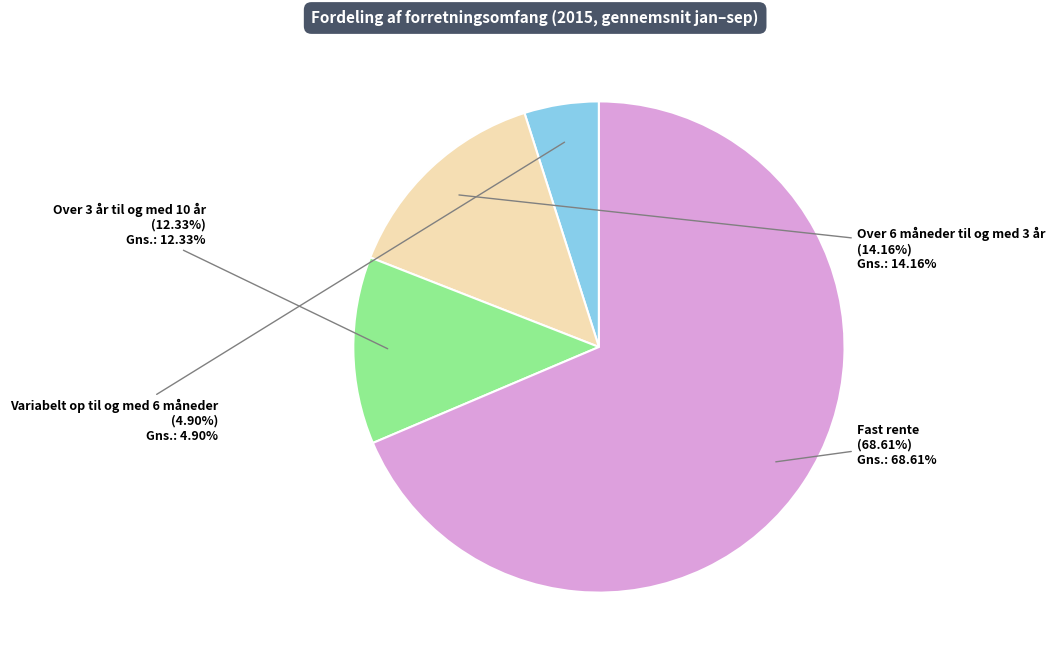

Is there any slice that represents more than half of the pie?

Yes